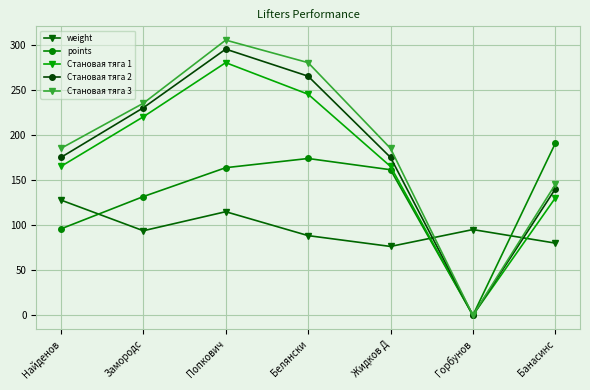

What is the spread (max minus min) of values at Попкович?

190.2